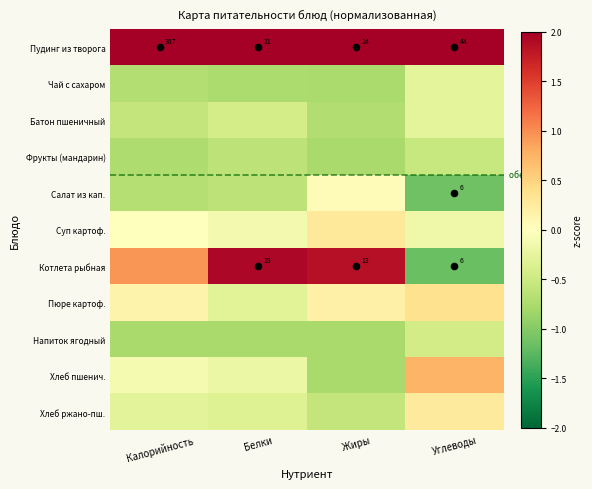

What is the difference between the maximum and second lowest values in the Чай с сахаром series?

0.5